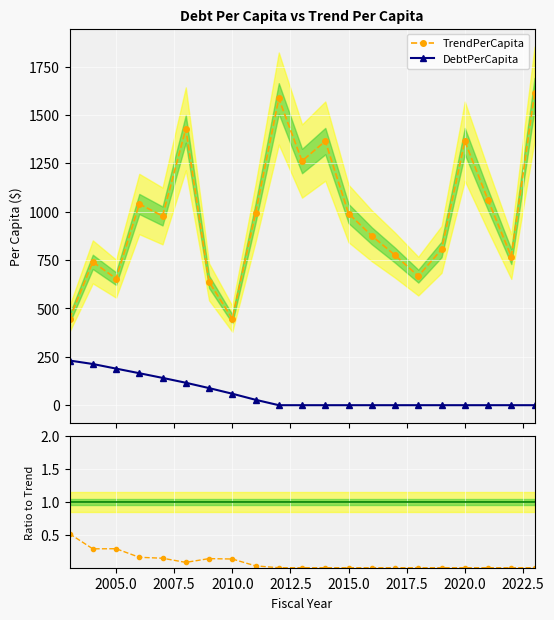

True or false: TrendPerCapita and DebtPerCapita intersect in this chart.

False